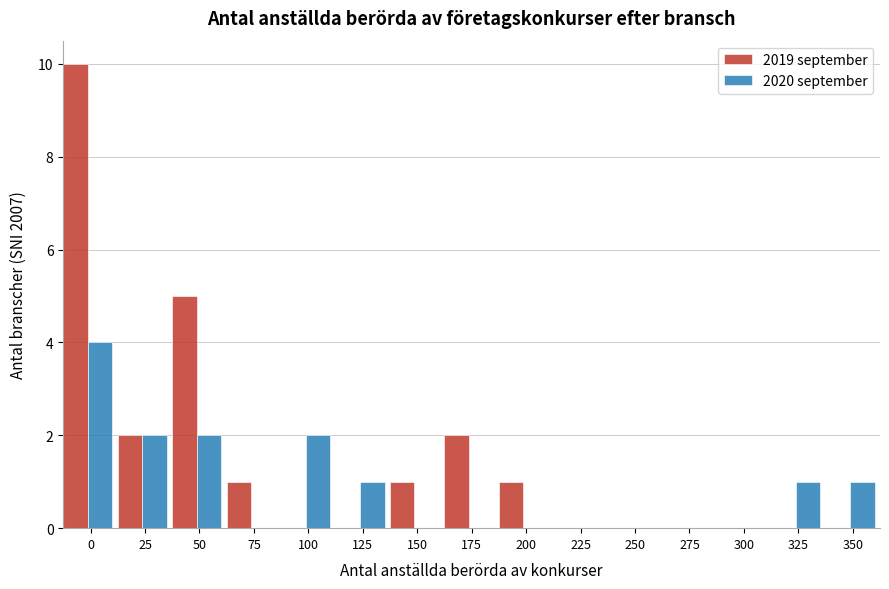

Reading left to right, transcribe all the data shown in this chart.

2019 september: 0=10	25=2	50=5	75=1	100=0	125=0	150=1	175=2	200=1	225=0	250=0	275=0	300=0	325=0	350=0
2020 september: 0=4	25=2	50=2	75=0	100=2	125=1	150=0	175=0	200=0	225=0	250=0	275=0	300=0	325=1	350=1